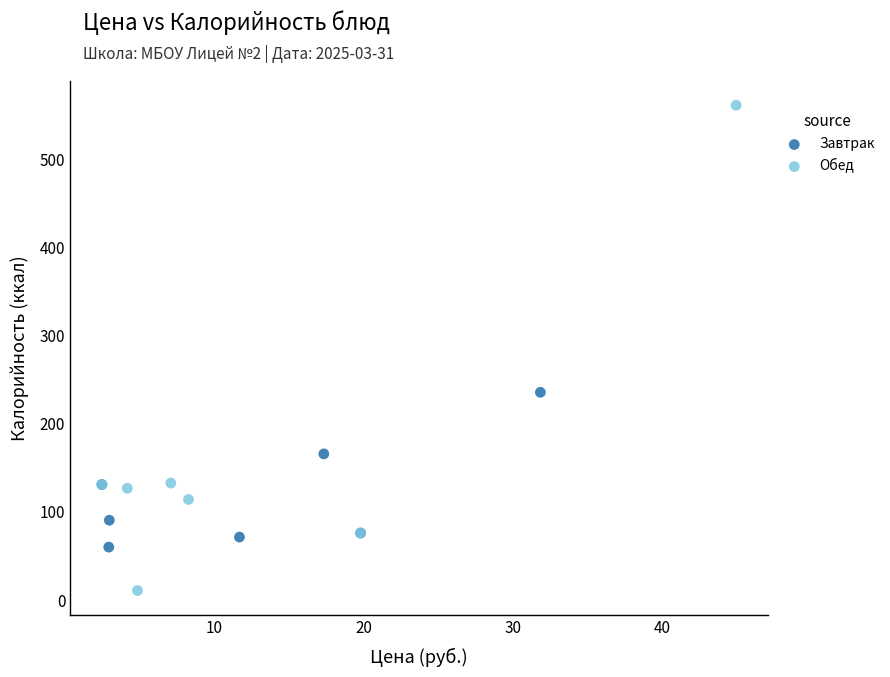

Which series has the largest Y range (max minus min)?

Обед